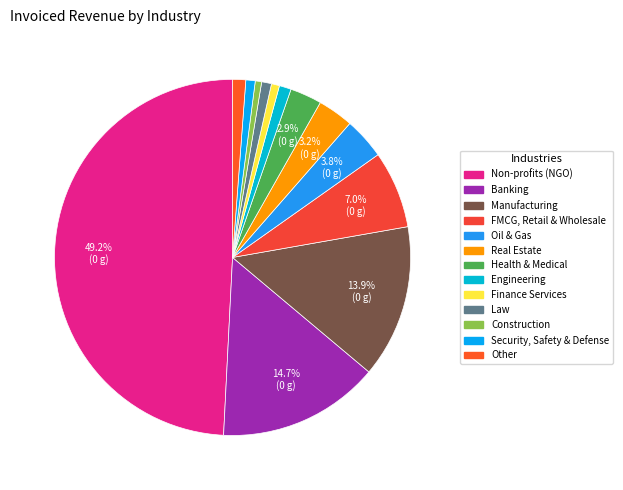

Is it true that Manufacturing is 14% of the pie?

True